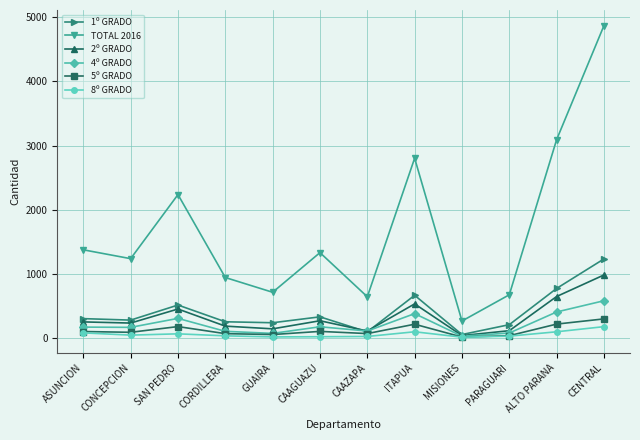

What is the label of the 8th point from the left?

ITAPUA